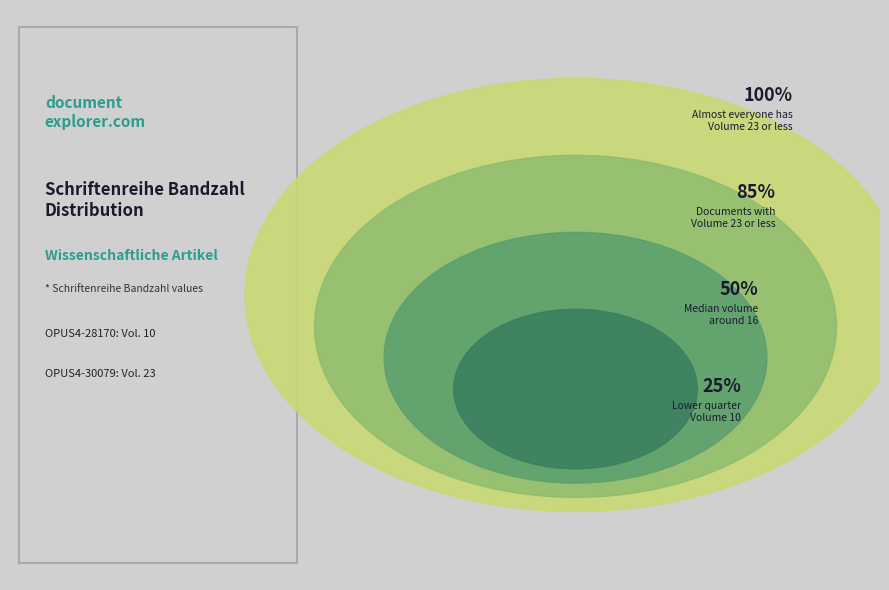

Which category accounts for the majority?

OPUS4-30079